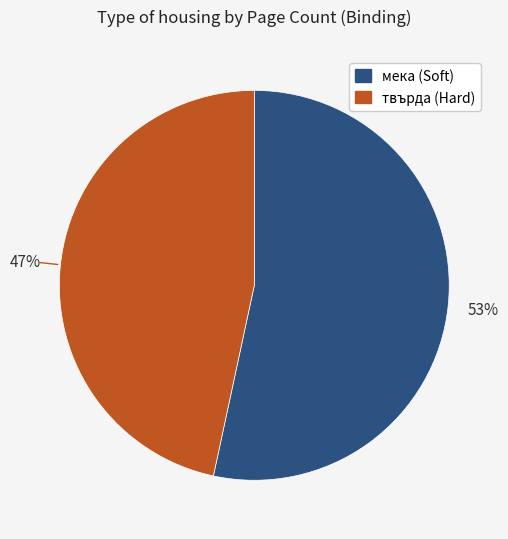

To the nearest percent, what is the average slice percentage?

50%